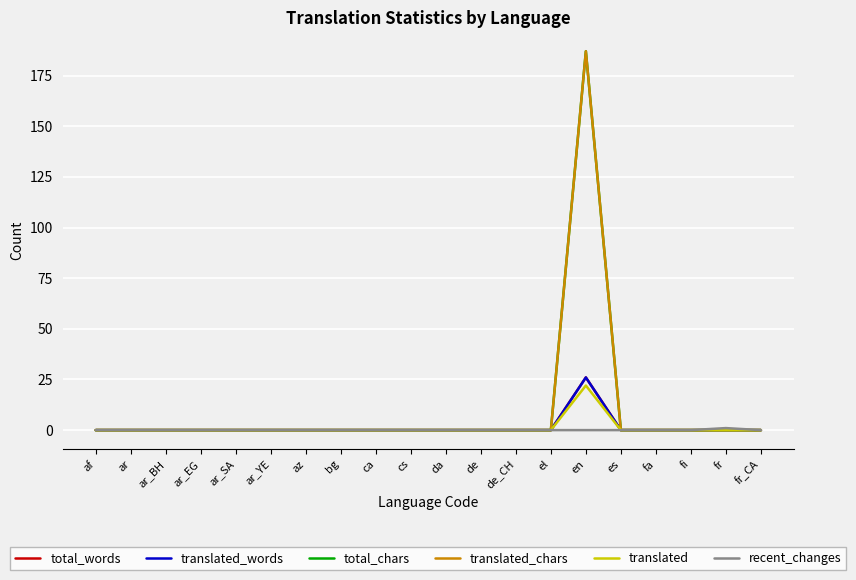

Is this an area chart (filled region under the line)?

No